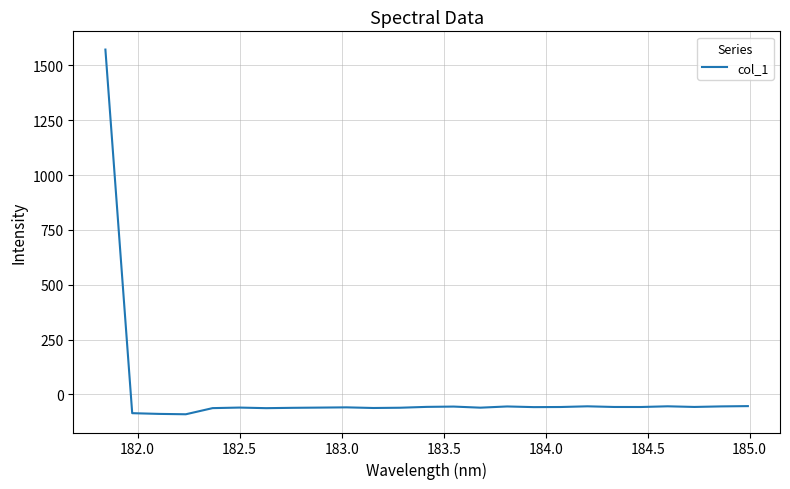

What is the greatest value displayed?

1572.6